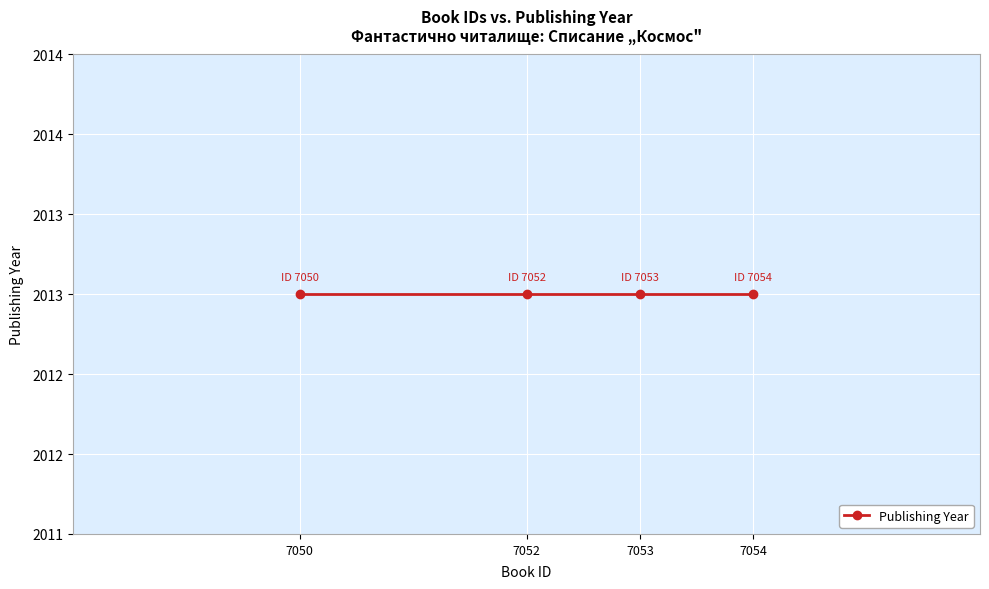

At which label does Book ID first exceed 7053?

7054